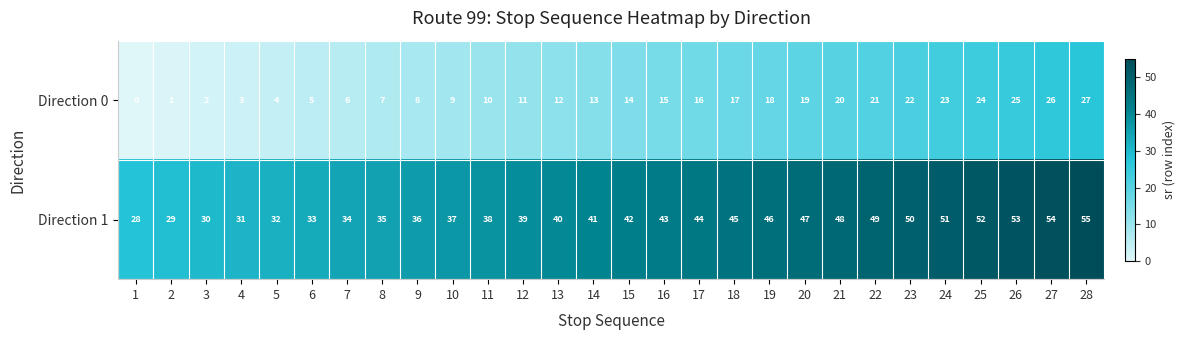

What is the difference between the second highest and second lowest values in the Direction 0 series?

25